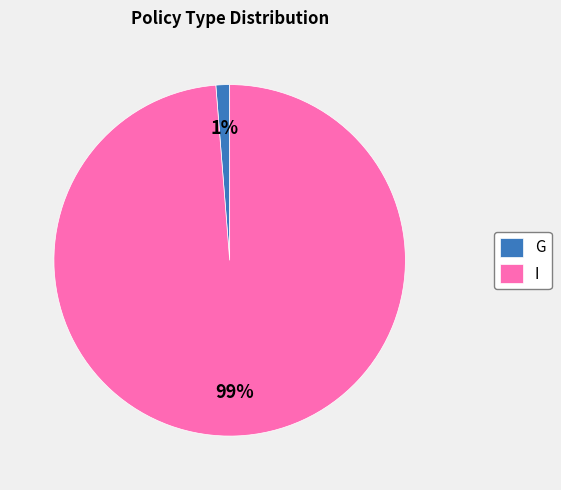

Which category accounts for the majority?

I